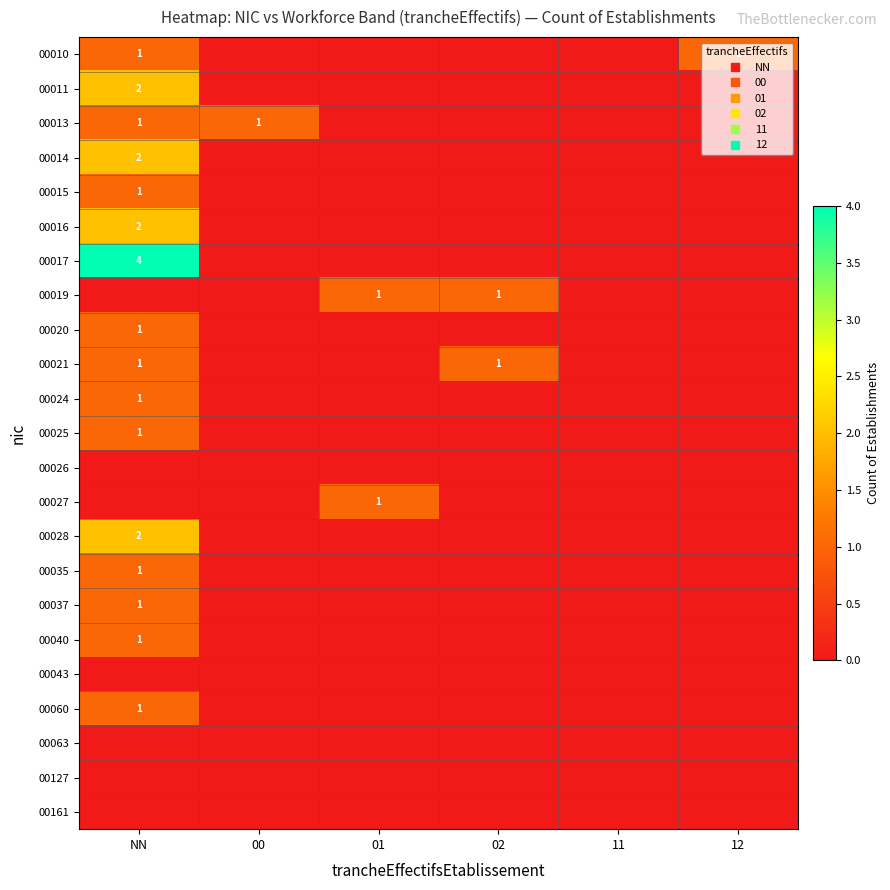

At which label is 00017 closest to 2?

NN